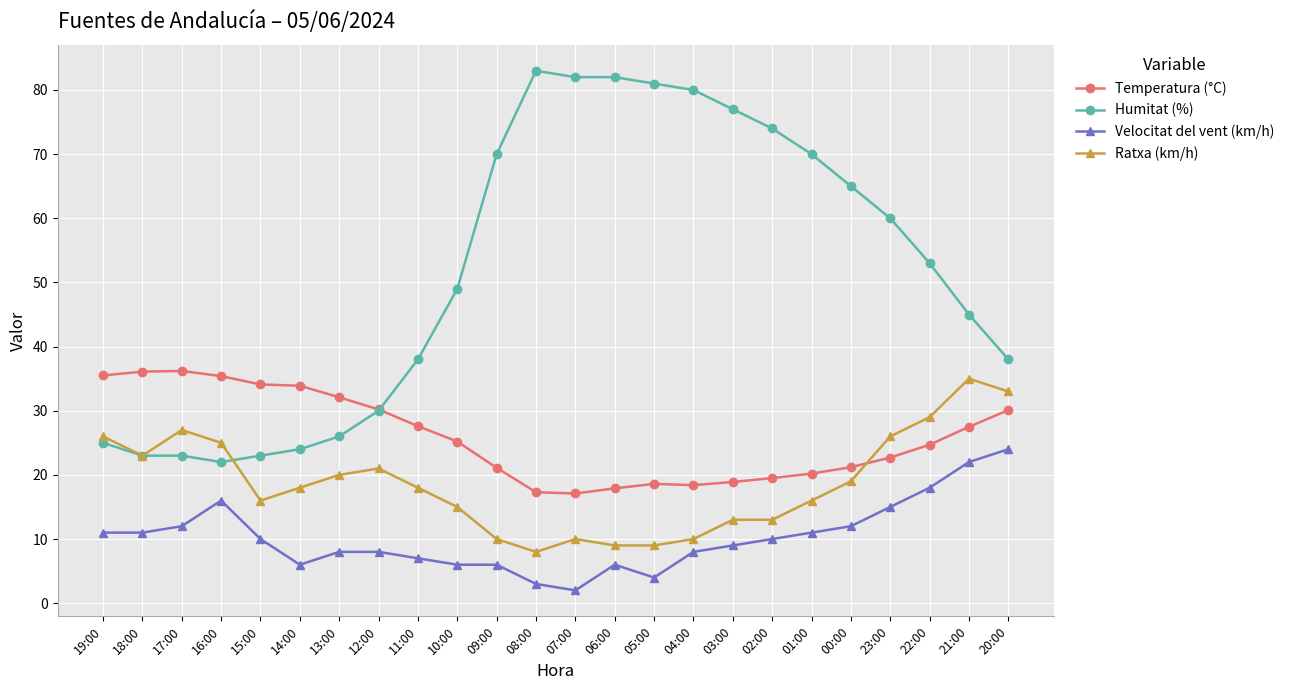

True or false: Humitat (%) and Velocitat del vent (km/h) intersect in this chart.

False